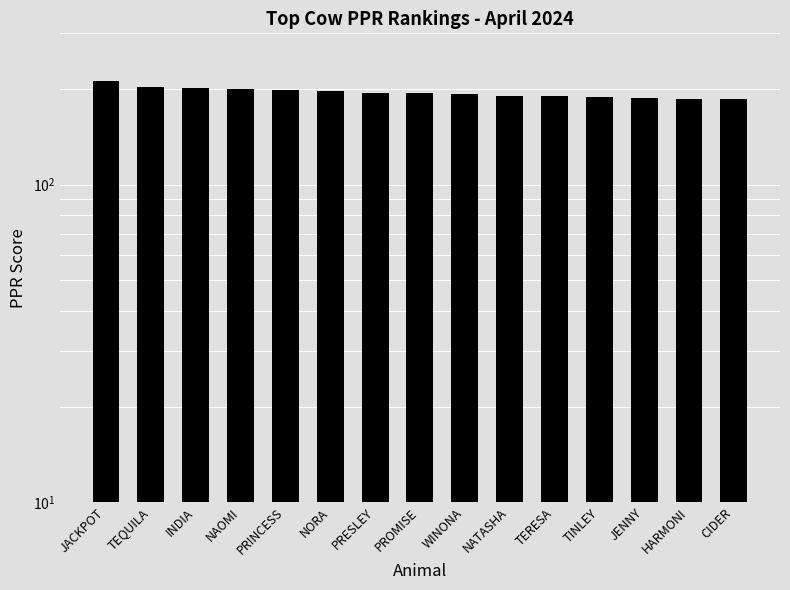

Between JACKPOT and NORA, which is larger?

JACKPOT